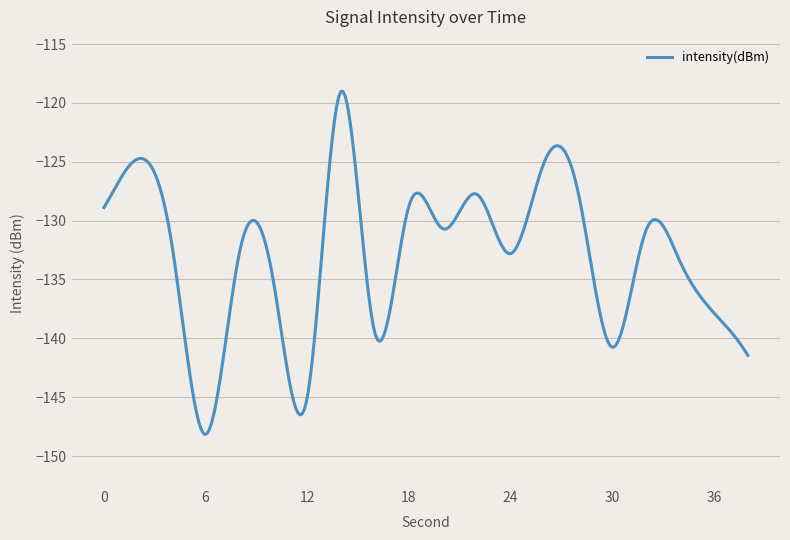

What is the difference between the maximum and minimum values?

29.2